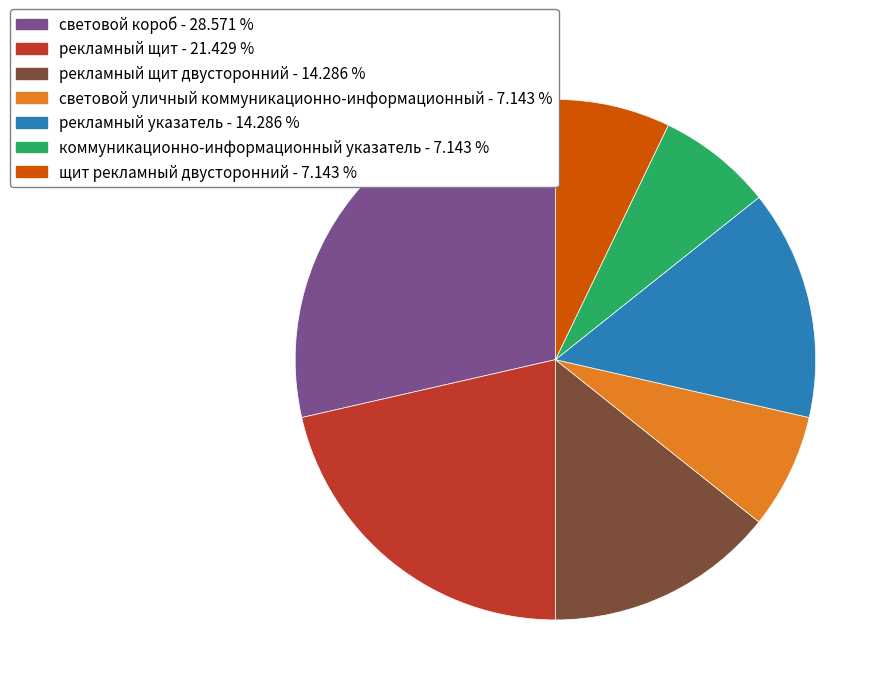

Is there a majority slice in this chart?

No